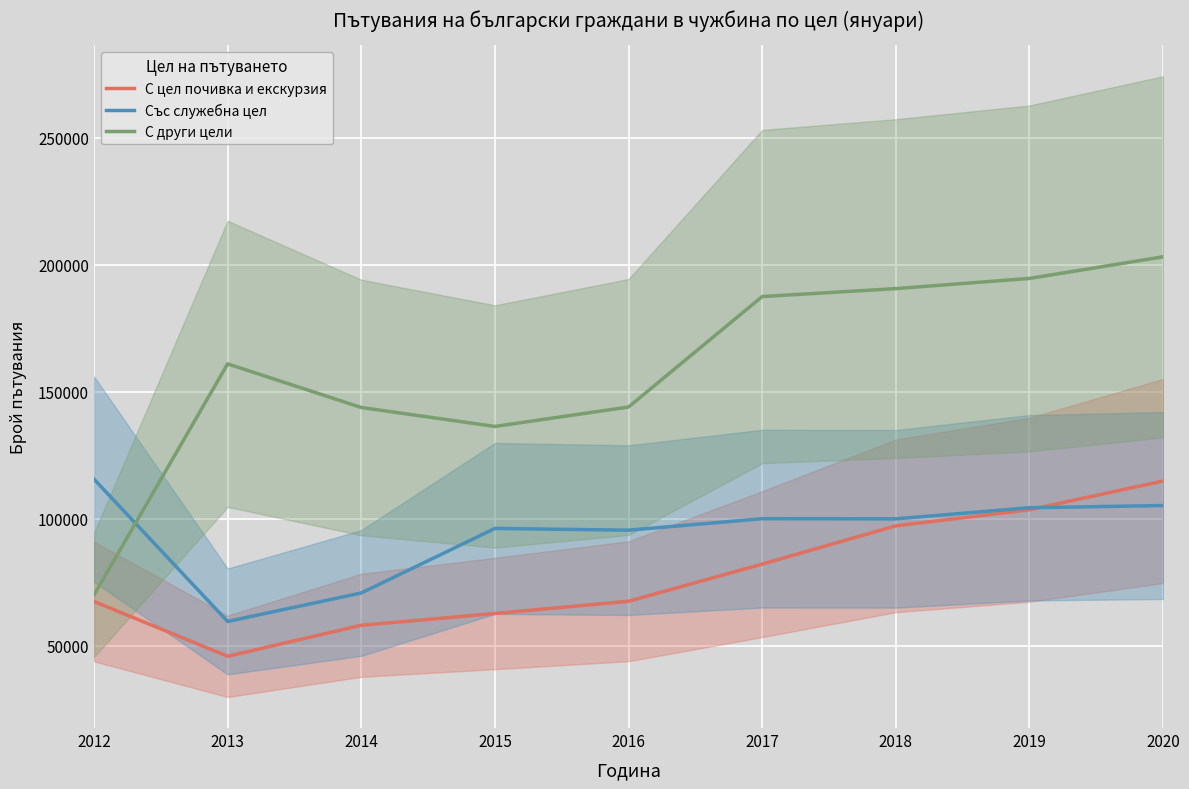

At which label is С други цели closest to 136513?

2015